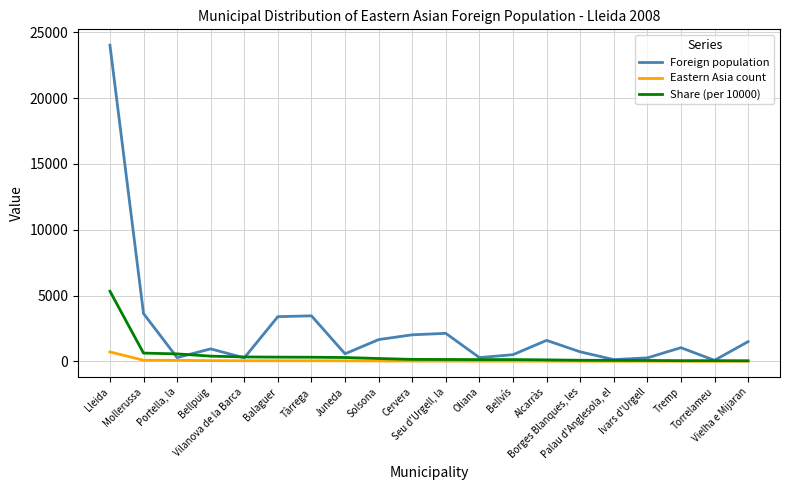

What is the difference between the Foreign population values at Mollerussa and Tremp?

2592